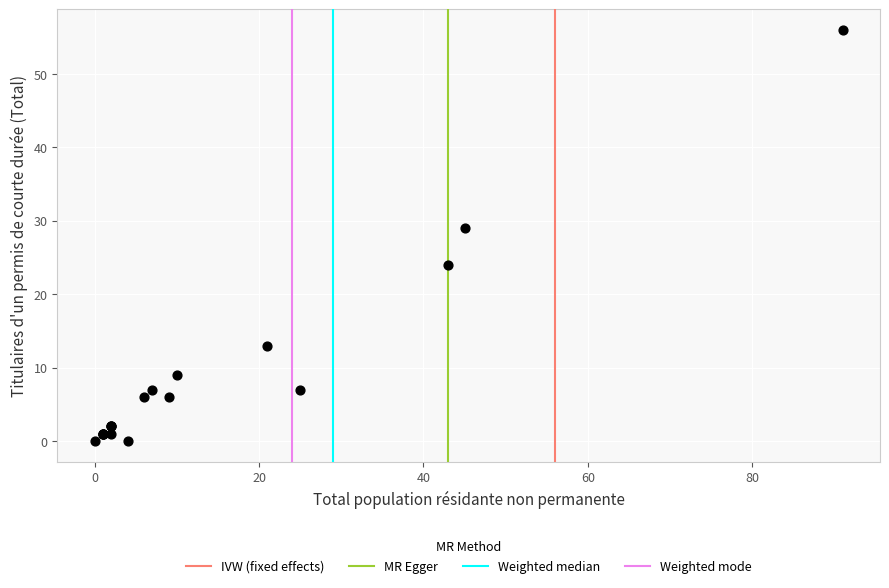

What Y value in the scatter plot is closest to 28?

29